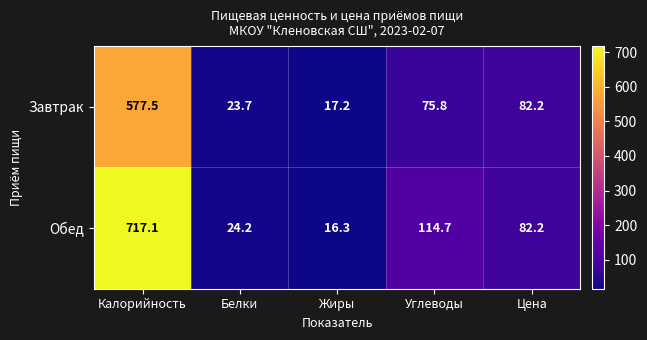

How many data points in Обед are less than 82?

2